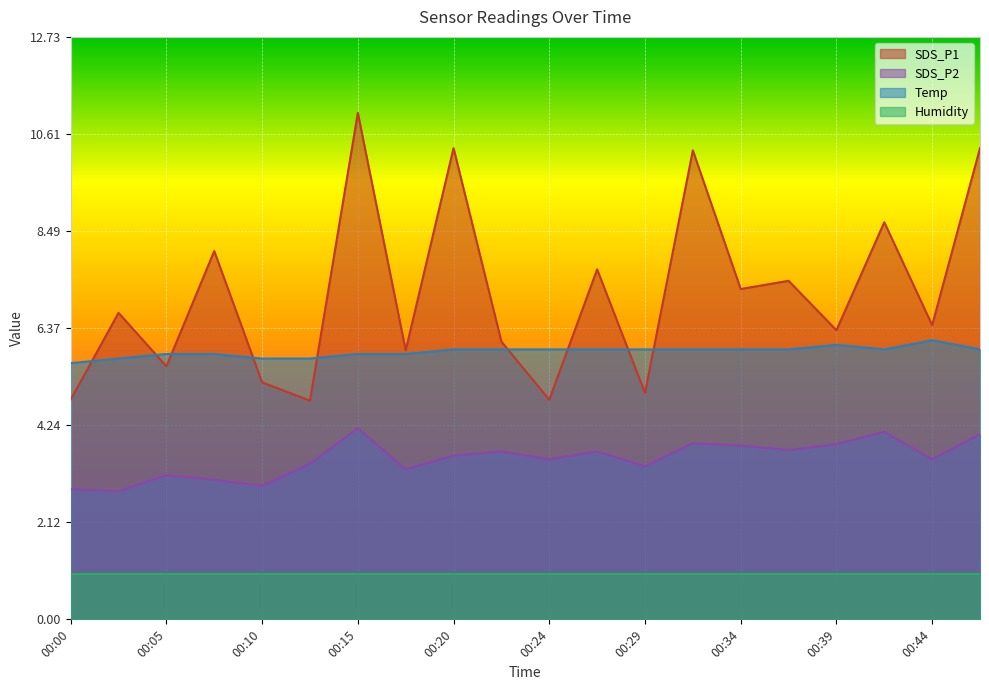

What is the smallest value displayed?

1.0